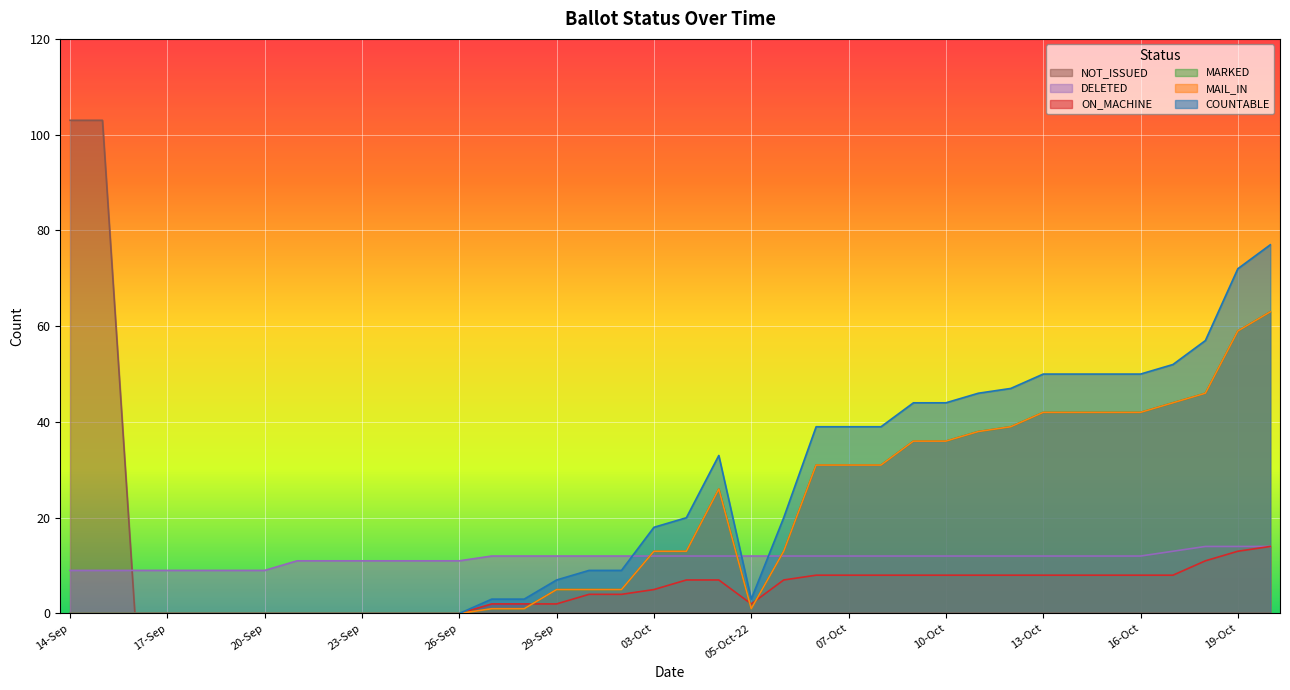

Reading left to right, what are all the values shown in this chart?

COUNTABLE: 0	0	0	0	0	0	0	0	0	0	0	0	0	3	3	7	9	9	18	20	33	3	20	39	39	39	44	44	46	47	50	50	50	50	52	57	72	77
MAIL_IN: 0	0	0	0	0	0	0	0	0	0	0	0	0	1	1	5	5	5	13	13	26	1	13	31	31	31	36	36	38	39	42	42	42	42	44	46	59	63
MARKED: 0	0	0	0	0	0	0	0	0	0	0	0	0	1	1	5	5	5	13	13	26	1	13	31	31	31	36	36	38	39	42	42	42	42	44	46	59	63
ON_MACHINE: 0	0	0	0	0	0	0	0	0	0	0	0	0	2	2	2	4	4	5	7	7	2	7	8	8	8	8	8	8	8	8	8	8	8	8	11	13	14
DELETED: 9	9	9	9	9	9	9	11	11	11	11	11	11	12	12	12	12	12	12	12	12	12	12	12	12	12	12	12	12	12	12	12	12	12	13	14	14	14
NOT_ISSUED: 103	103	0	0	0	0	0	0	0	0	0	0	0	0	0	0	0	0	0	0	0	0	0	0	0	0	0	0	0	0	0	0	0	0	0	0	0	0